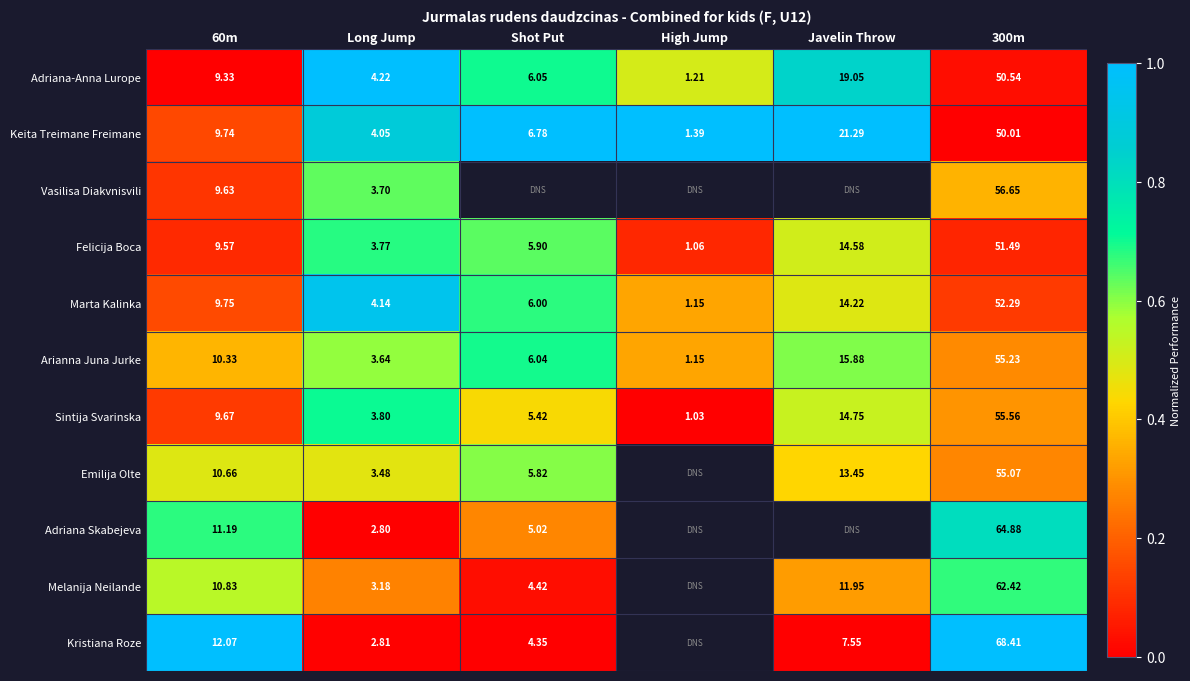

At which label does Keita Treimane Freimane reach its minimum?

High Jump